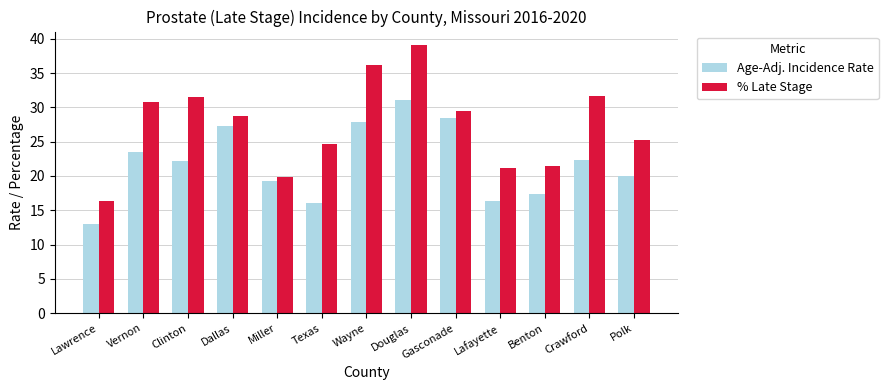

What is the sum of all Age-Adj. Incidence Rate values?

284.9